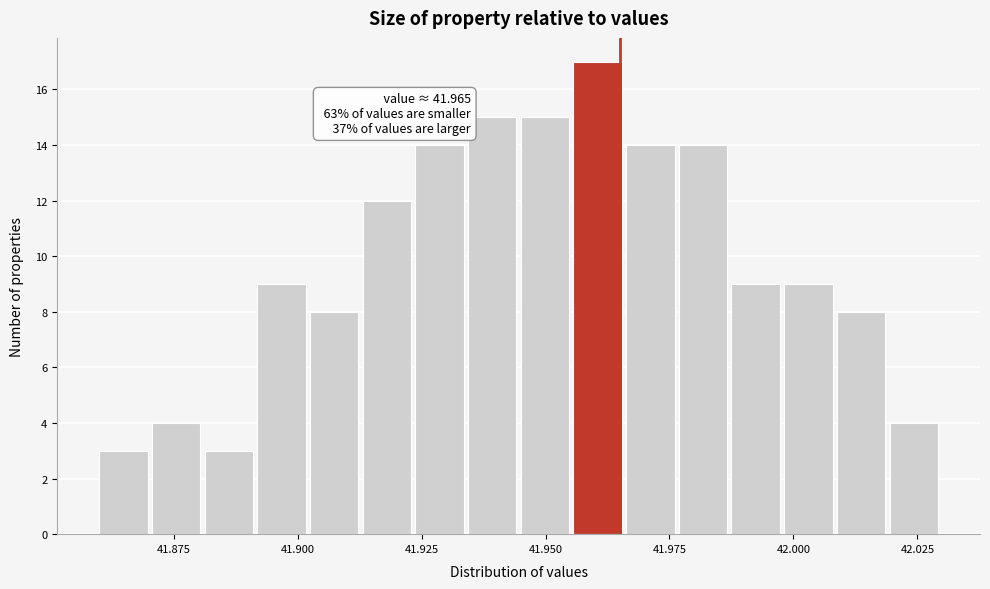

Around what value on the x-axis is the tallest bar? Give the approximate position of its centre, as read against the axis.

41.960